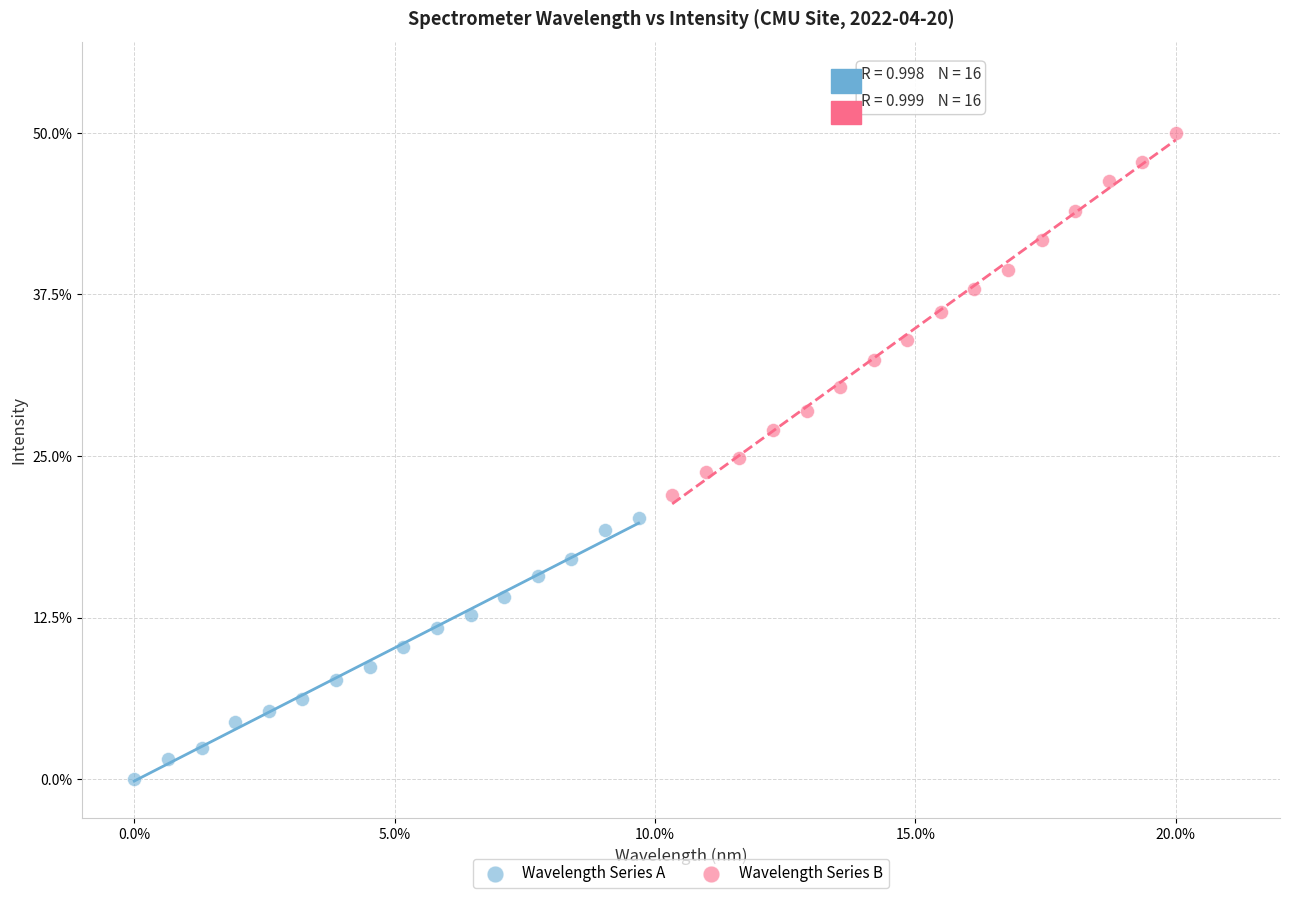

Which series contains the highest Y value?

Wavelength Series B